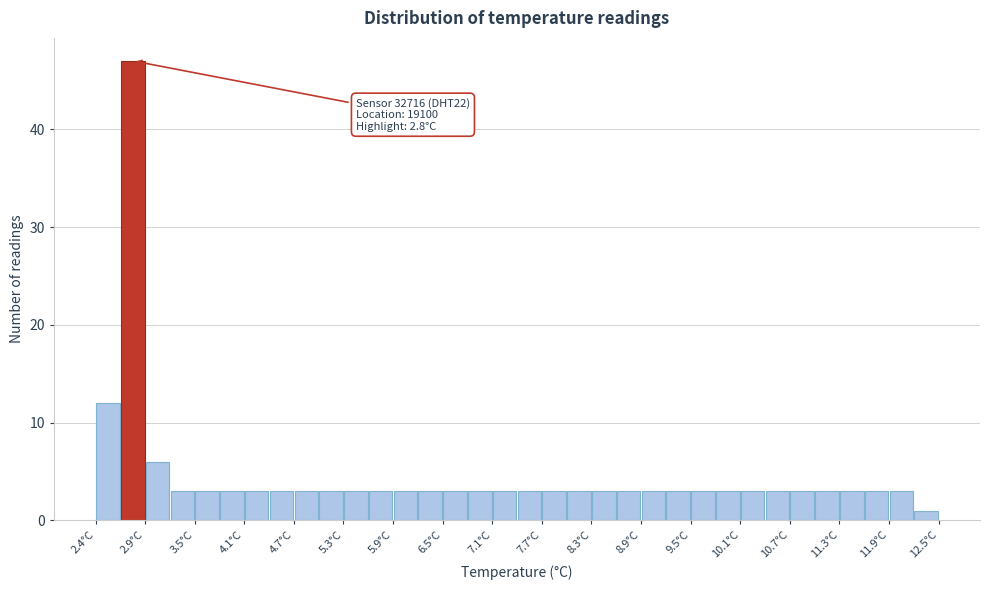

Around what value on the x-axis is the tallest bar? Give the approximate position of its centre, as read against the axis.

2.8